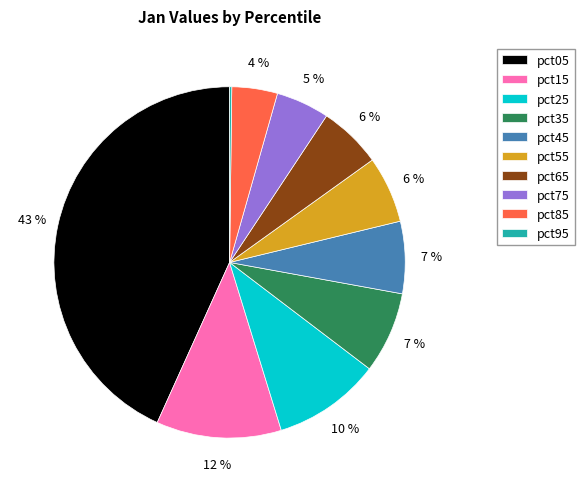

Does any single category account for the majority?

No